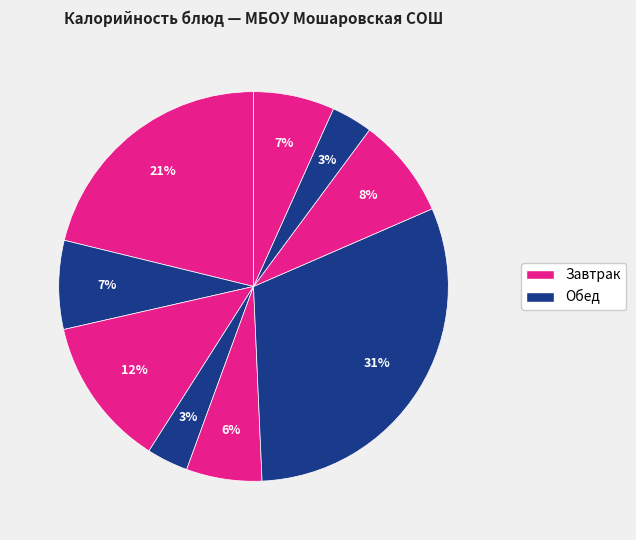

Count the number of slices in the pie.

9